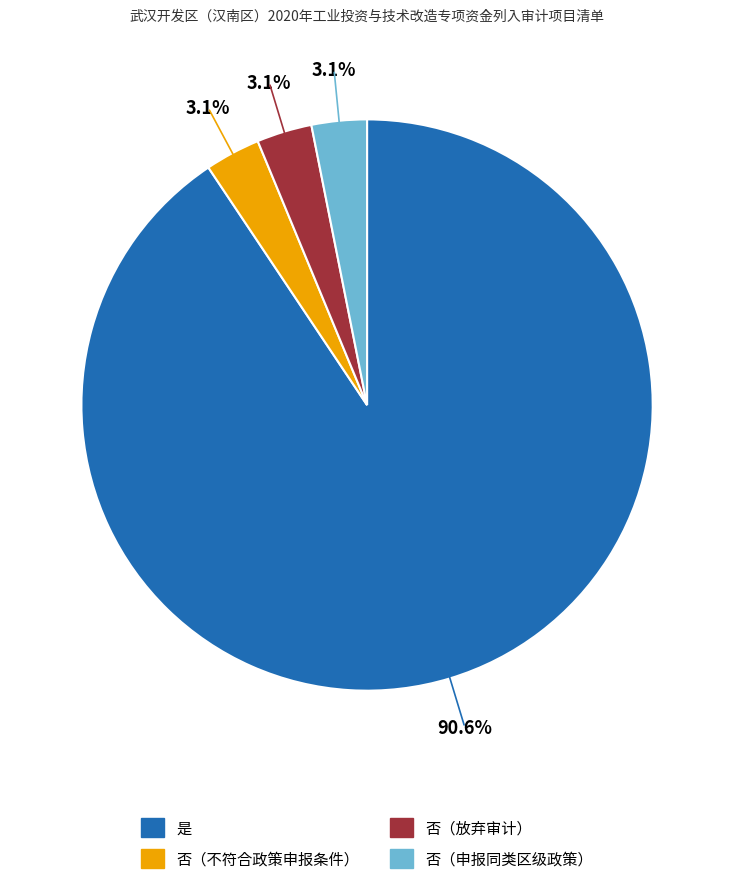

Is there any slice that represents more than half of the pie?

Yes